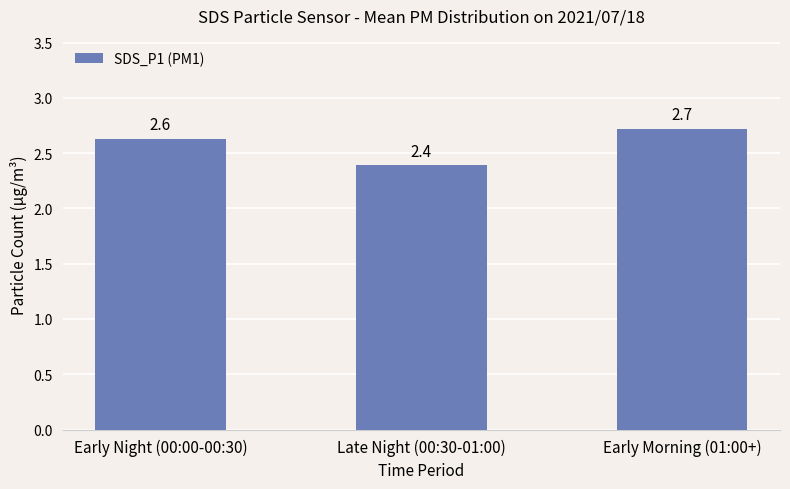

List the labels in order of value, smallest first.

Late Night (00:30-01:00), Early Night (00:00-00:30), Early Morning (01:00+)